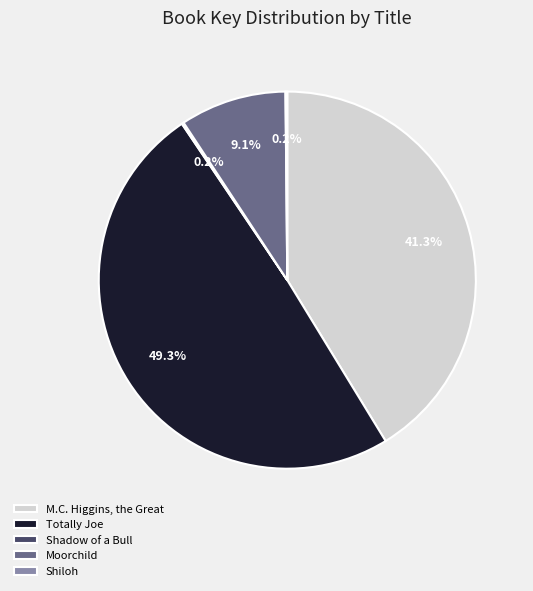

Which category has the biggest portion of the pie?

Totally Joe